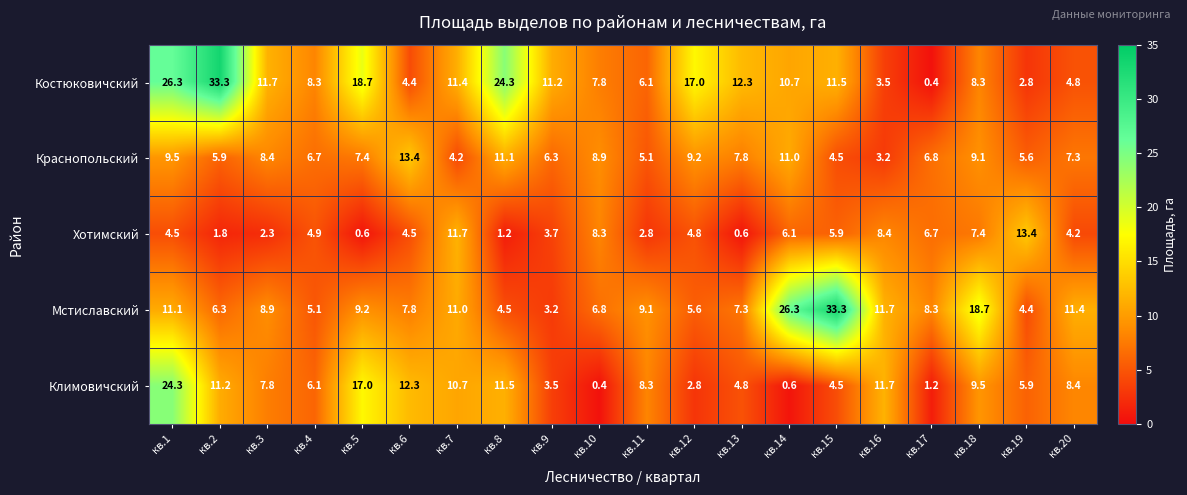

At which category is the sum across all series the highest?

кв.1